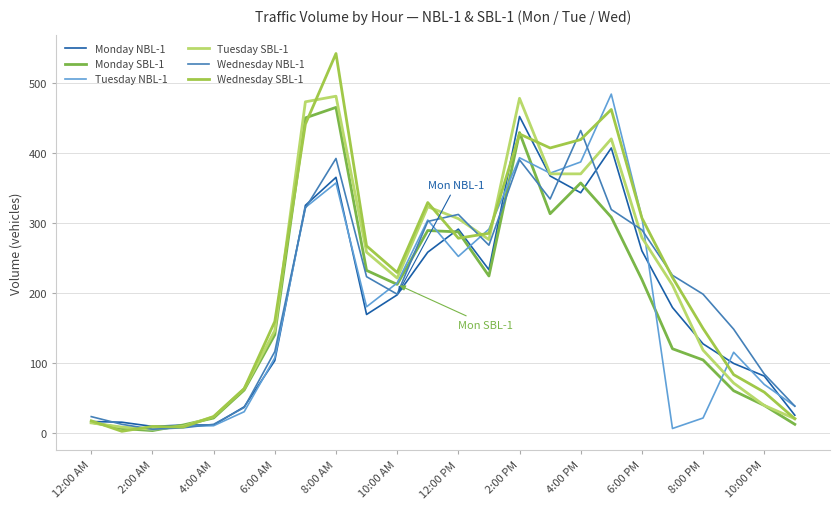

Which series has the largest range (max minus min)?

Wednesday SBL-1